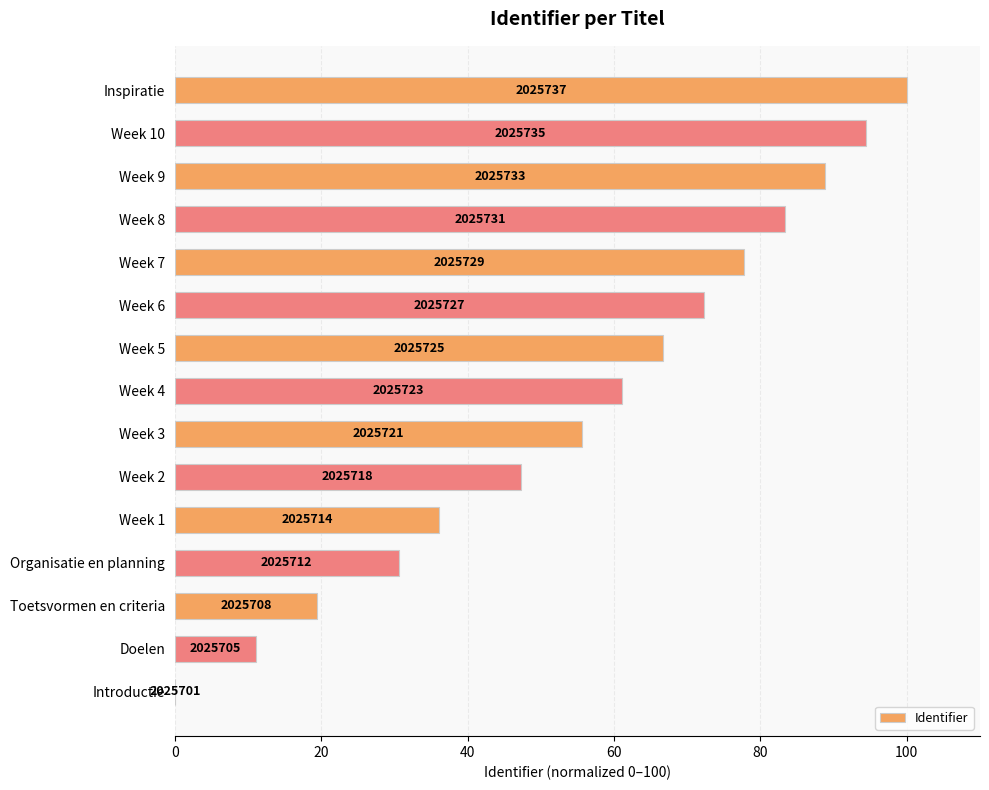

How many bars are there in total?

15